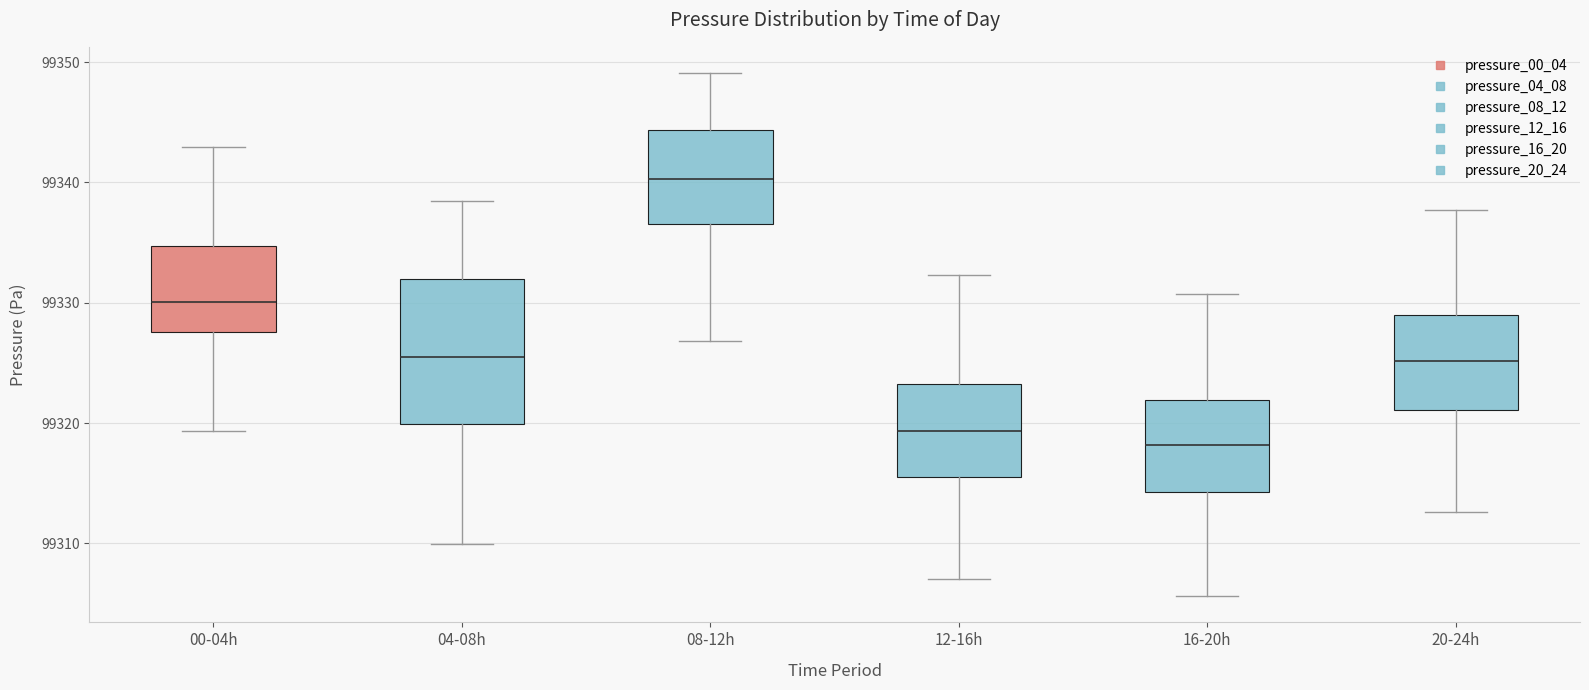

Where is the lower edge of the box for 16-20h on the y-axis? The values are not printed on the chart, so give them approximately, as read against the axis.

99314